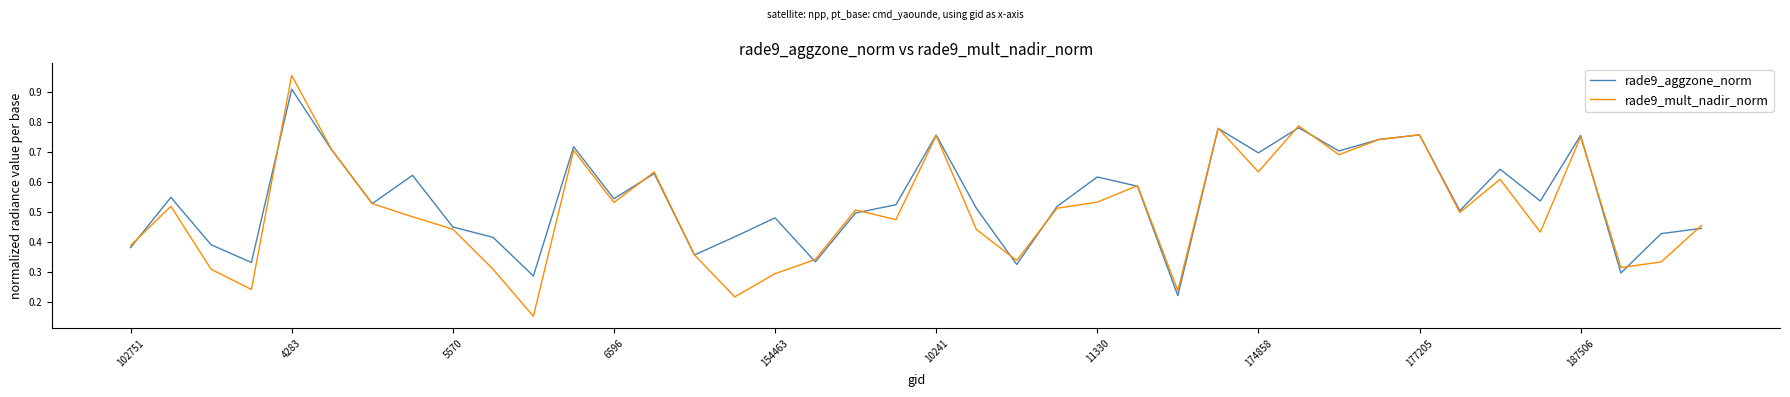

Which series has the largest range (max minus min)?

rade9_mult_nadir_norm